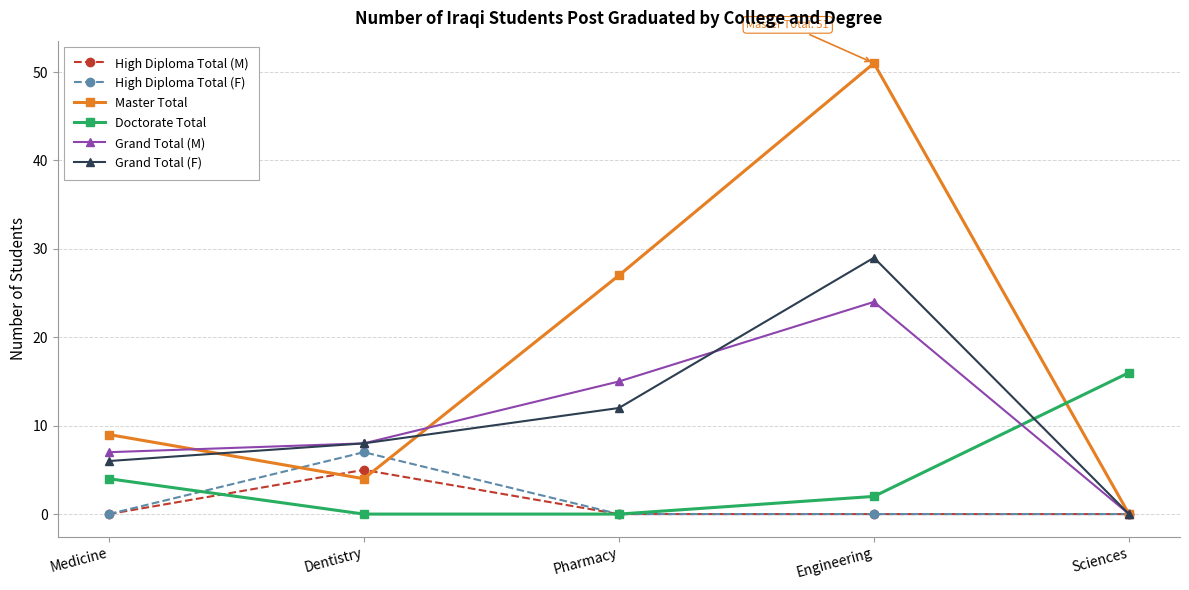

After their last crossing, which series has the higher values: Doctorate Total or Master Total?

Doctorate Total